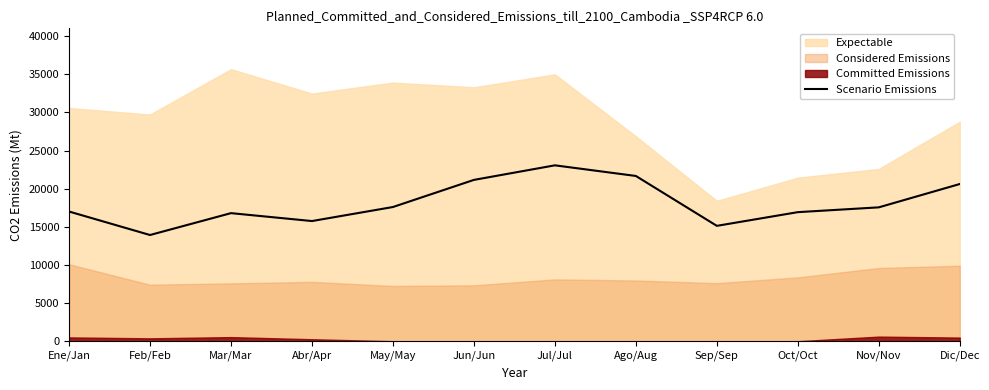

Between Ago/Aug and Ene/Jan, which is larger?

Ago/Aug